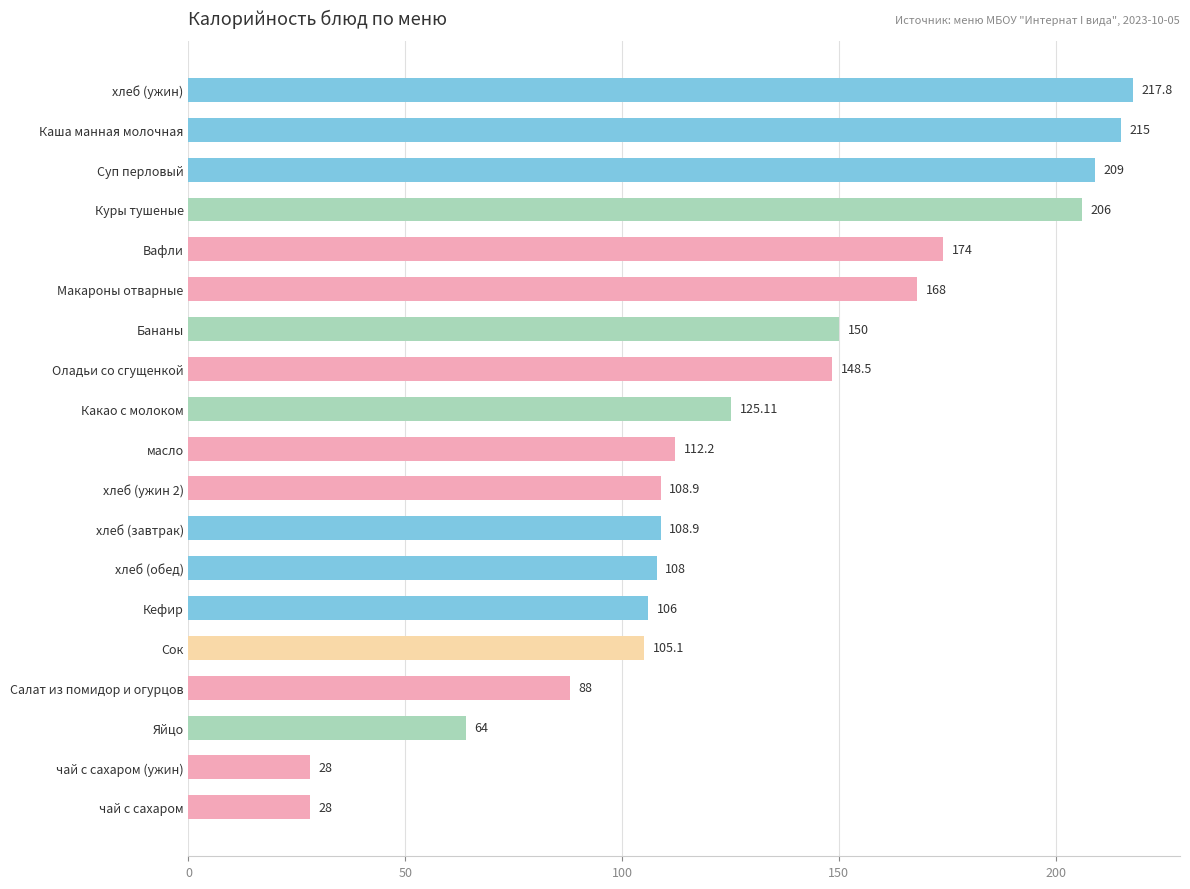

What is the greatest value displayed?

217.8